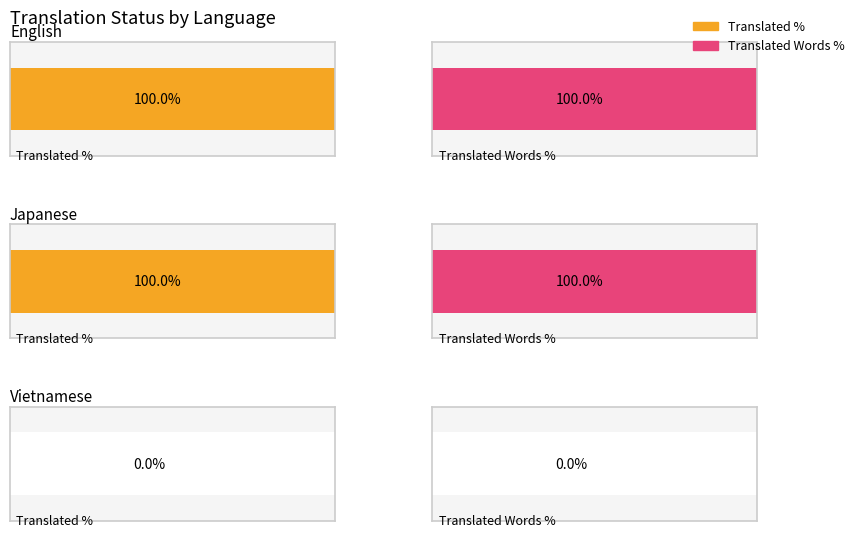

What is the value of the translated_percent bar at the 2nd from the left?

100